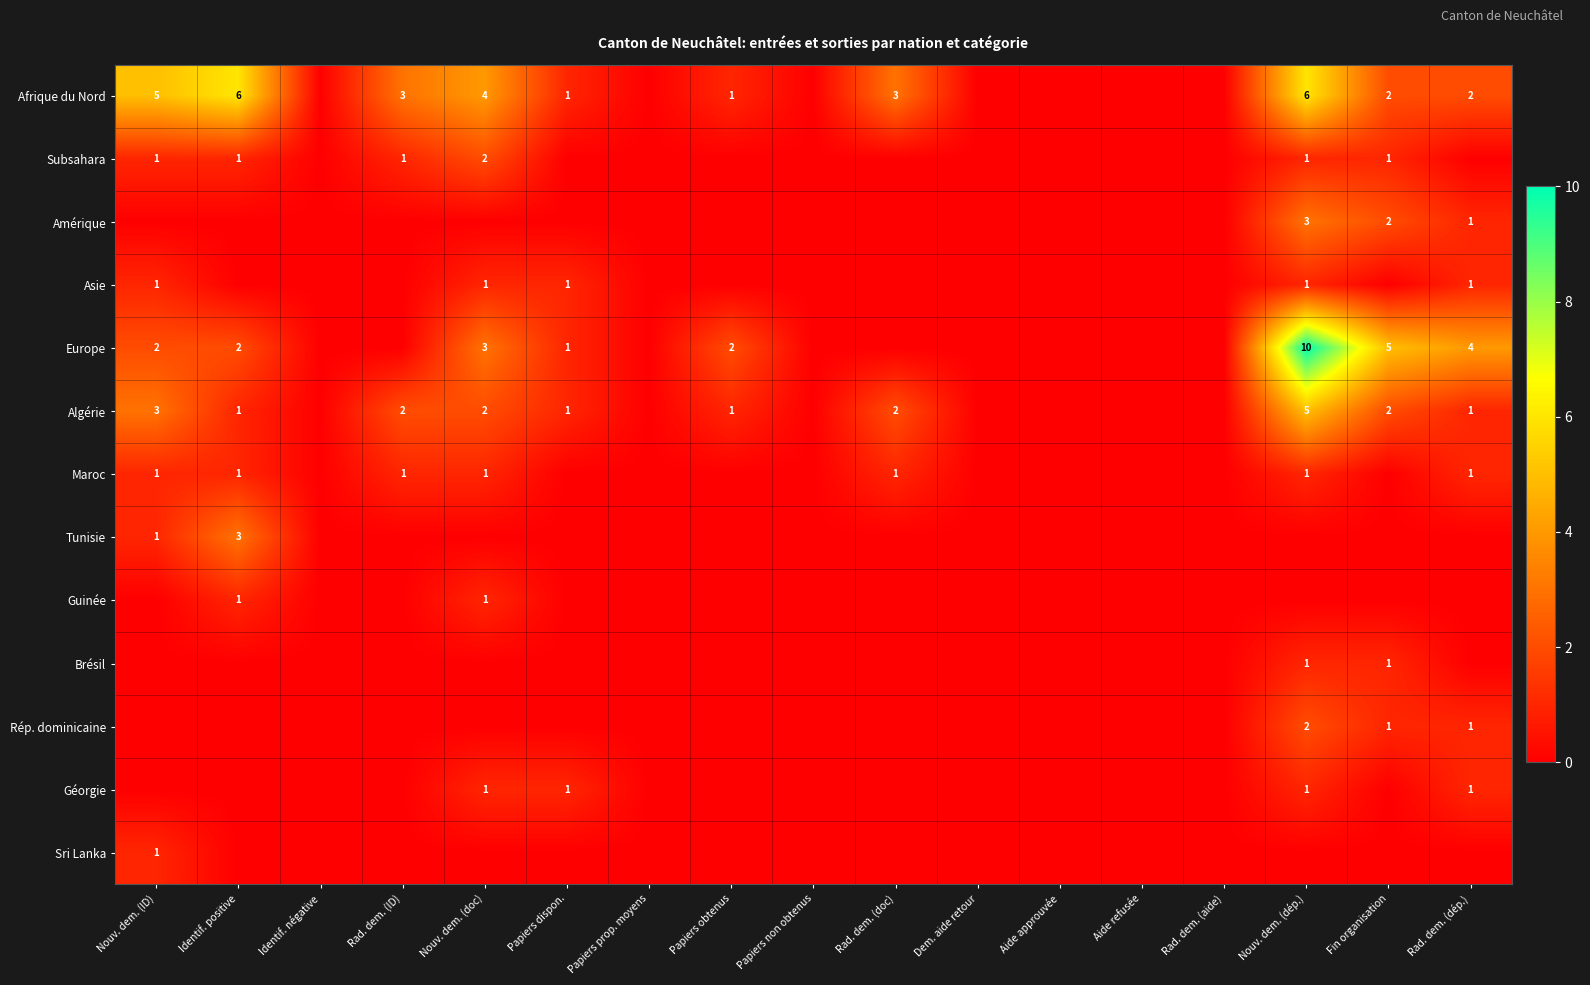

Is the value of Algérie at Papiers prop. moyens greater than the value of Subsahara at Rad. dem. (aide)?

No